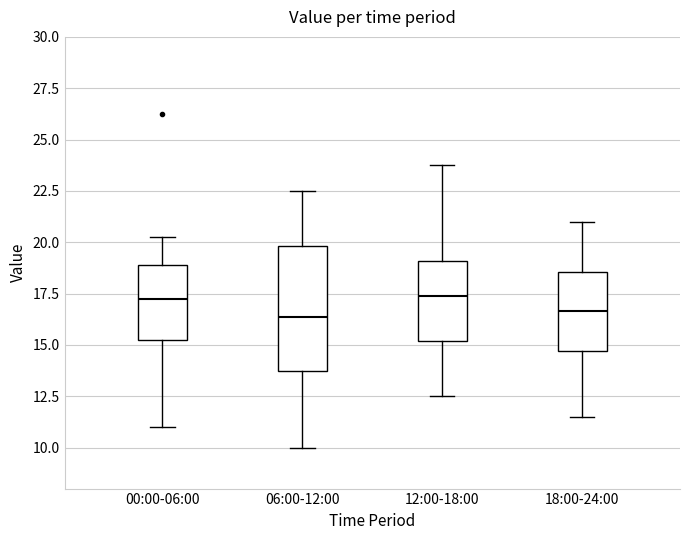

Reading left to right, transcribe this box plot: for each box, give where its median line is, the range the box spans, and where its two whiskers end, as read against the y-axis. The values are not printed on the chart, so give them approximately, as read against the axis.

00:00-06:00: median 17.5, box 15.5 to 19.0, whiskers 11.0 to 20.5
06:00-12:00: median 16.5, box 14.0 to 20.0, whiskers 10.0 to 22.5
12:00-18:00: median 17.5, box 15.0 to 19.0, whiskers 12.5 to 24.0
18:00-24:00: median 16.5, box 14.5 to 18.5, whiskers 11.5 to 21.0